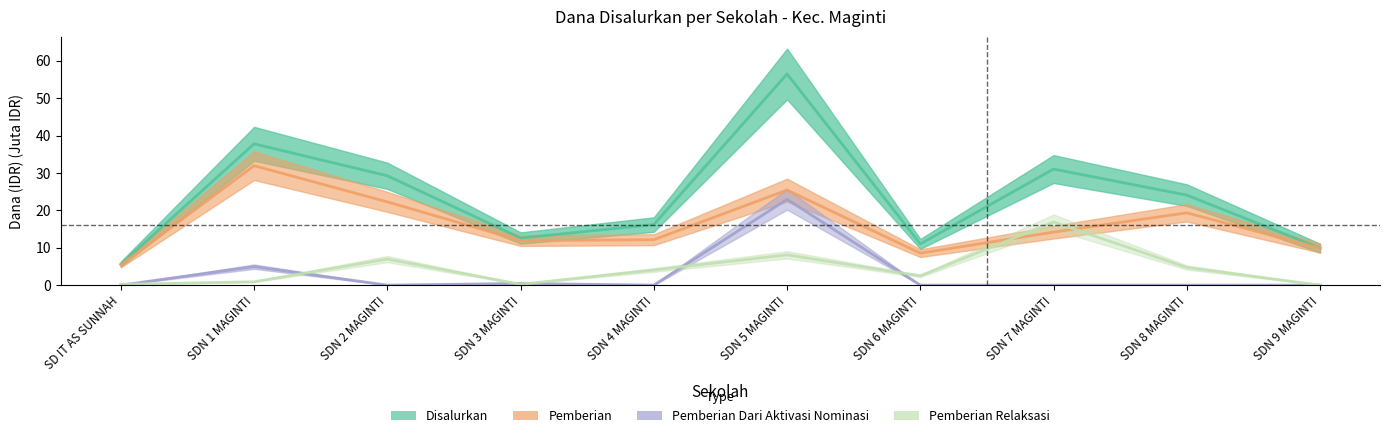

Is it true that Disalurkan equals 24.5 at SDN 5 MAGINTI?

False